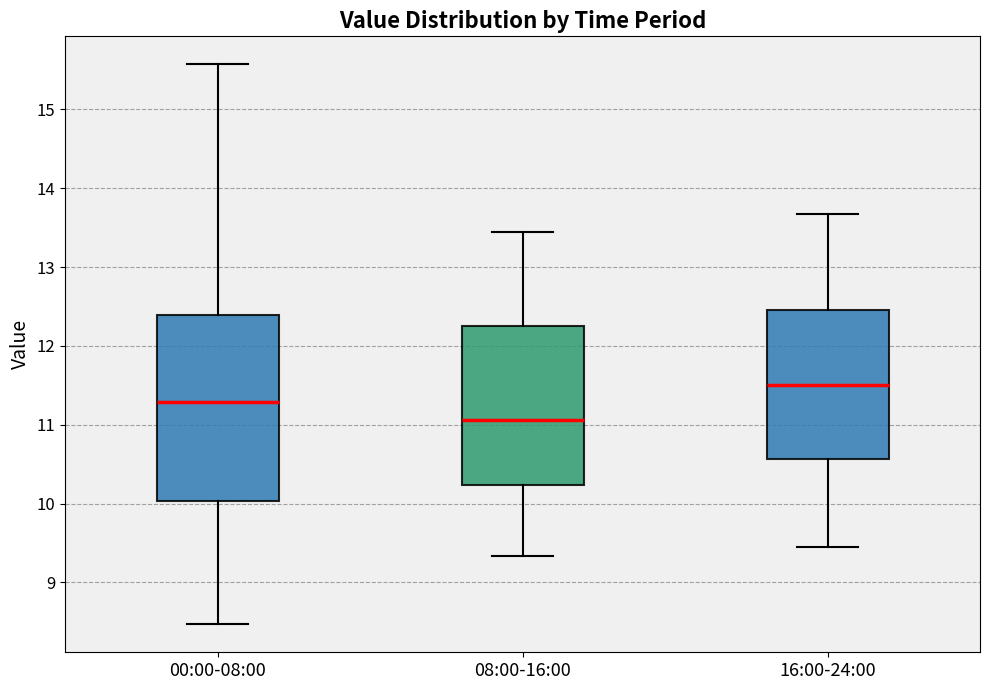

Comparing the boxes themselves (not the whiskers), which one is the tallest?

00:00-08:00